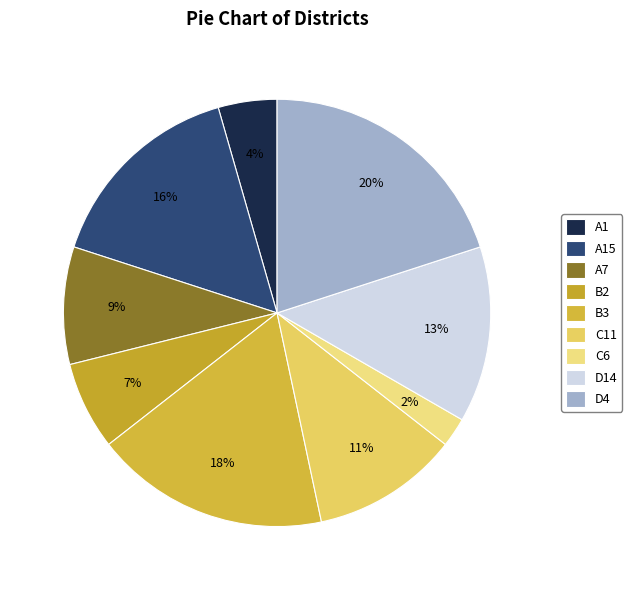

To the nearest percent, what is the difference between the largest and smallest slice percentages?

18%